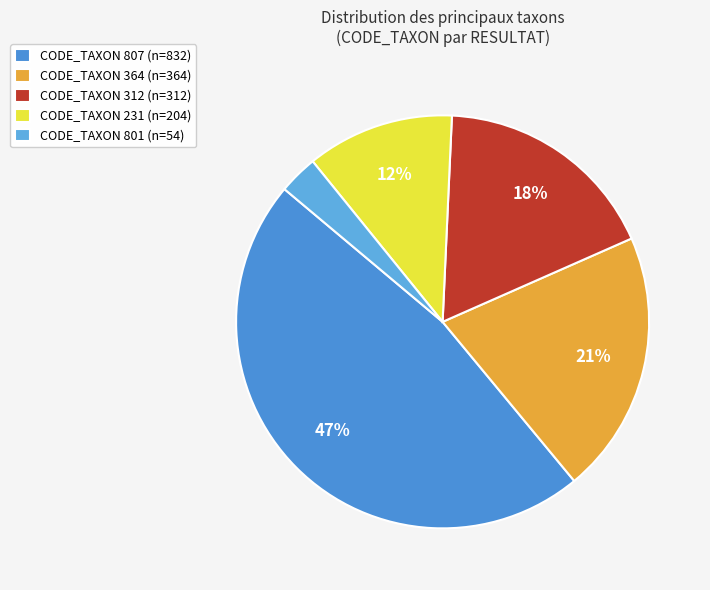

How many segments does this pie chart have?

5